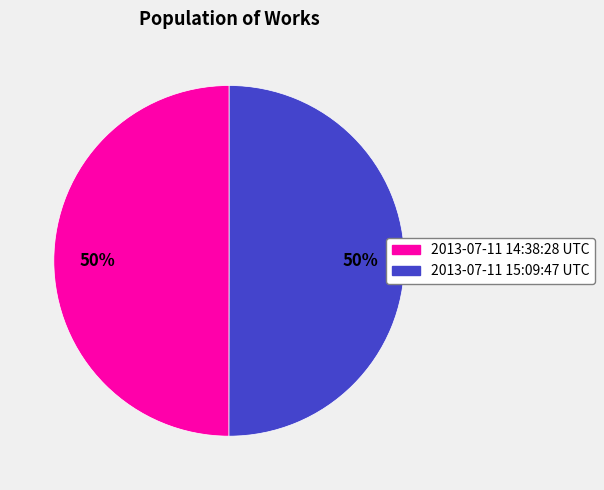

To the nearest percent, what portion does 2013-07-11 15:09:47 UTC represent?

50%